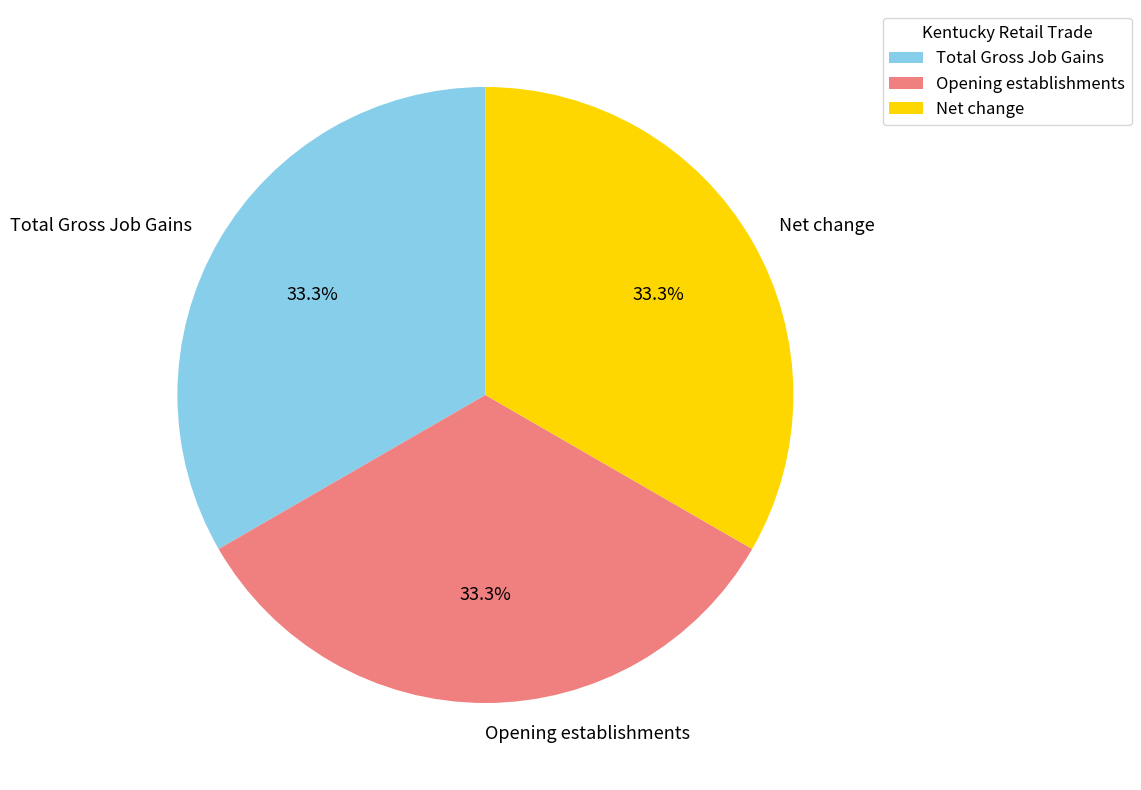

Approximately how many times larger is the value at Total Gross Job Gains compared to Opening establishments?

1.0